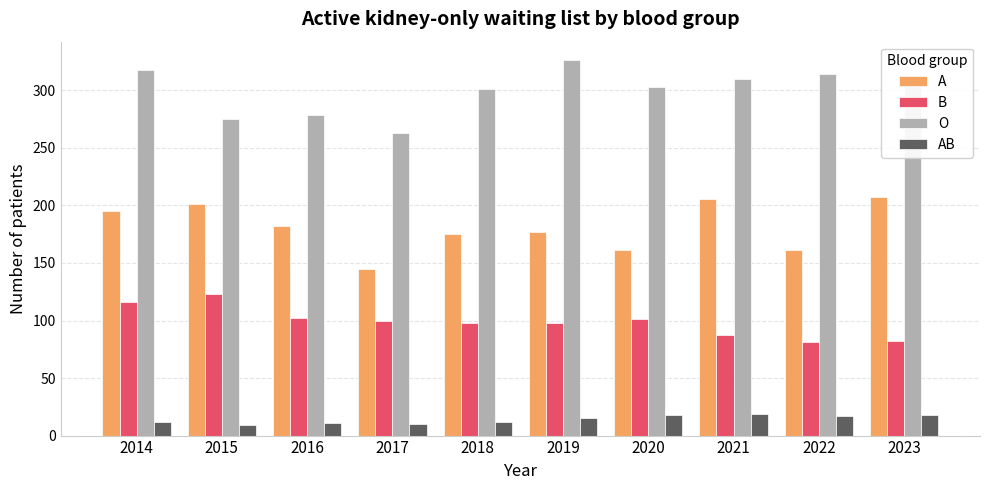

How many categories are shown in the chart?

10